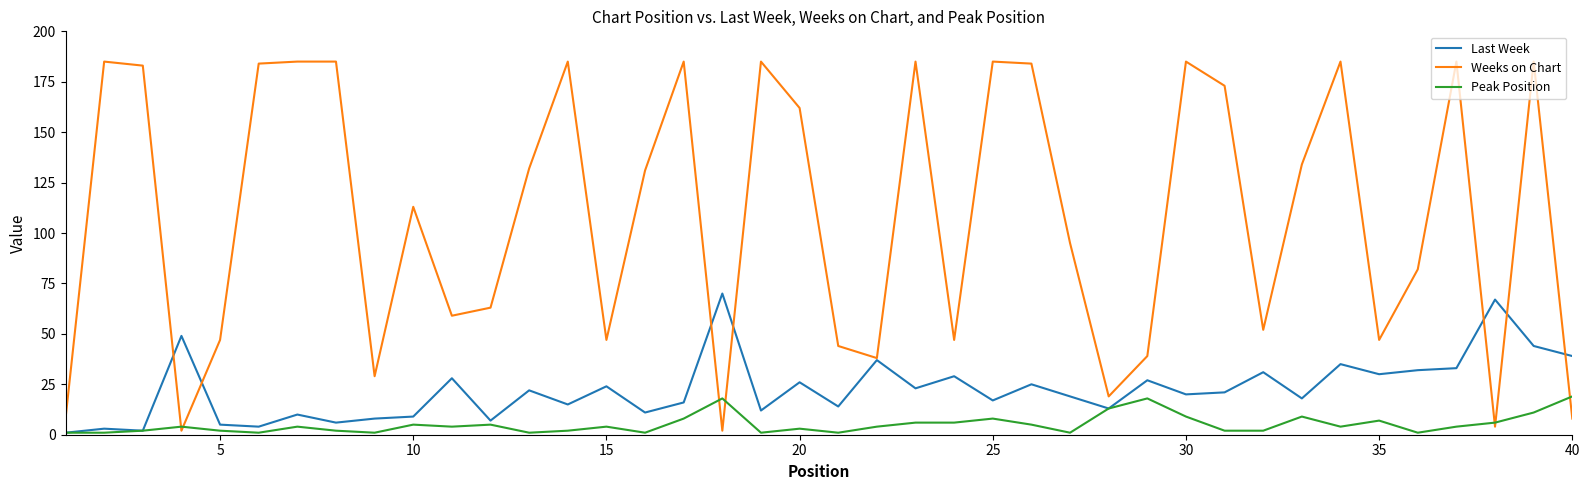

True or false: Last Week has more than 2 points higher than both neighbors.

True